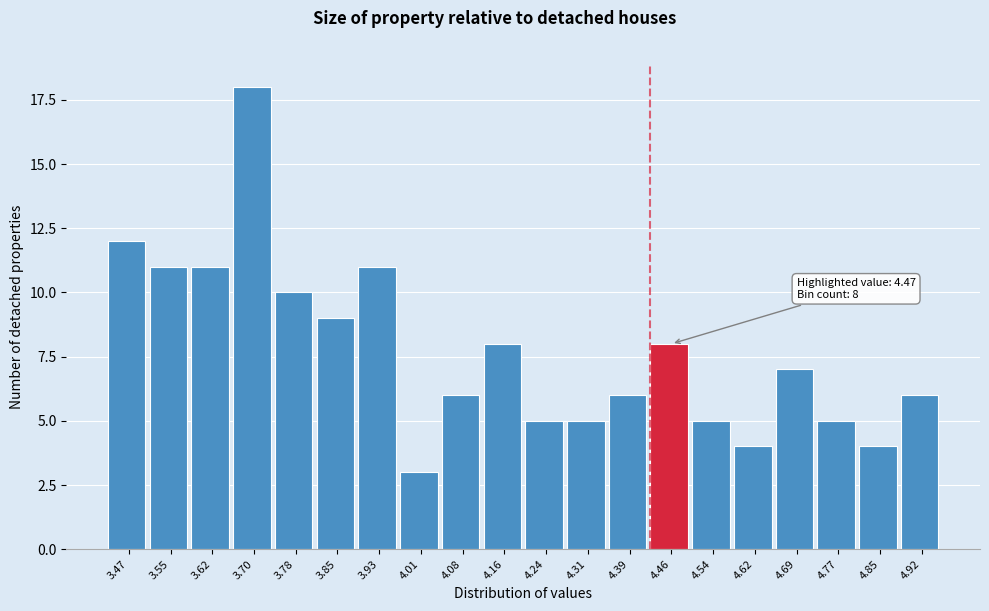

Reading right to left, extract all data points from this chart.

4.92=6	4.85=4	4.77=5	4.69=7	4.62=4	4.54=5	4.46=8	4.39=6	4.31=5	4.24=5	4.16=8	4.08=6	4.01=3	3.93=11	3.85=9	3.78=10	3.70=18	3.62=11	3.55=11	3.47=12